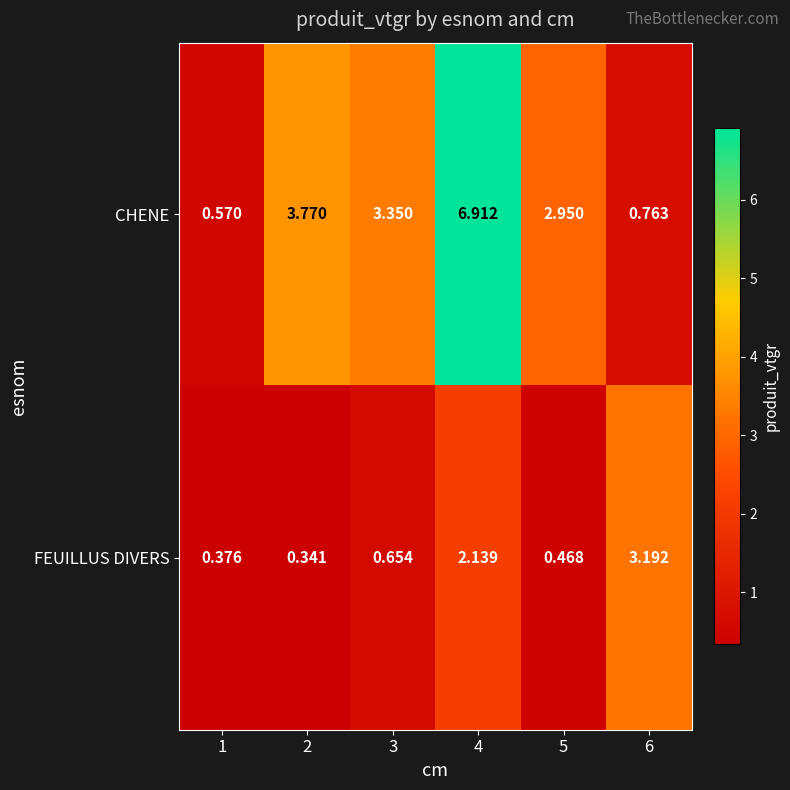

Between 2 and 3, which series saw the biggest shift?

CHENE